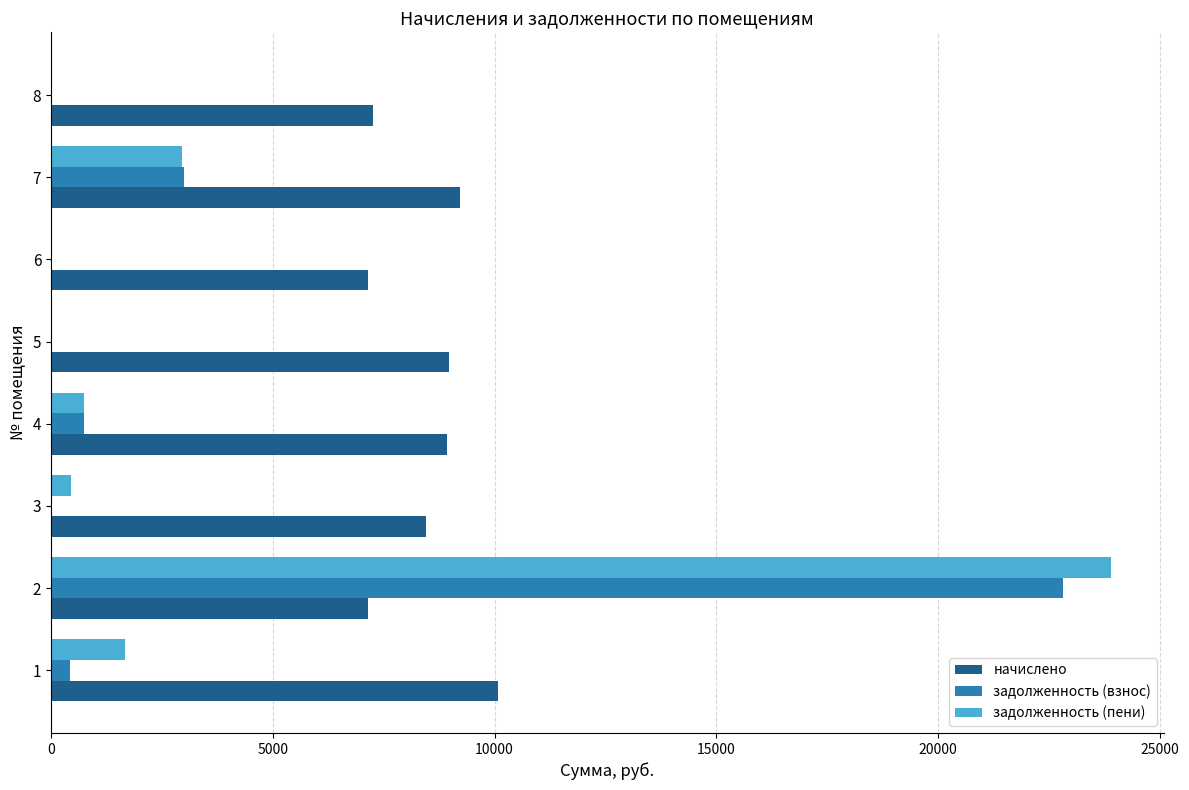

The value of задолженность (пени) at 1 is 1678.1. True or false?

True